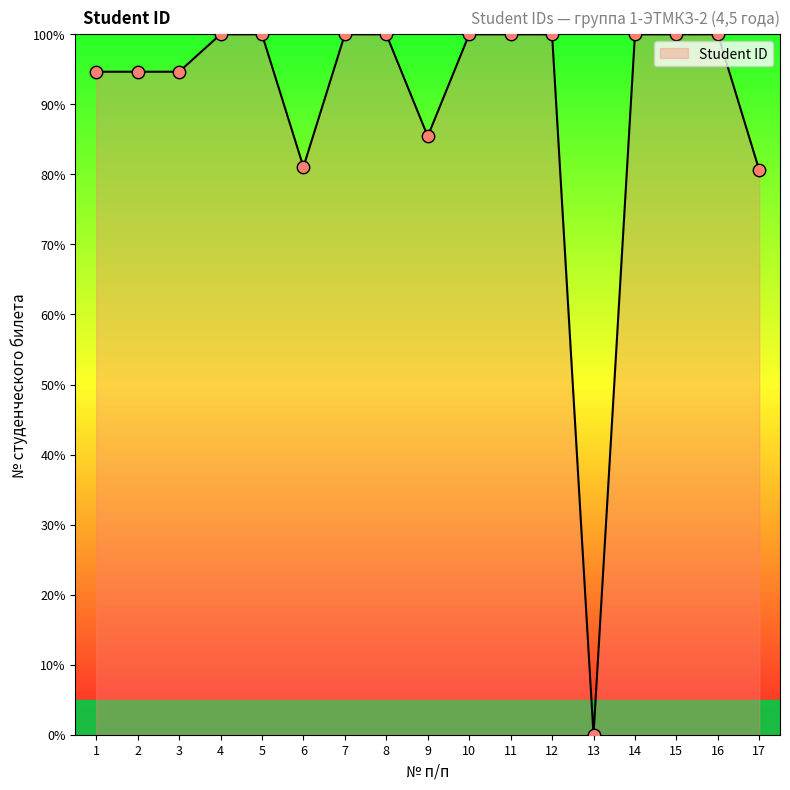

Approximately how many times larger is the value at 15 compared to 2?

1.1